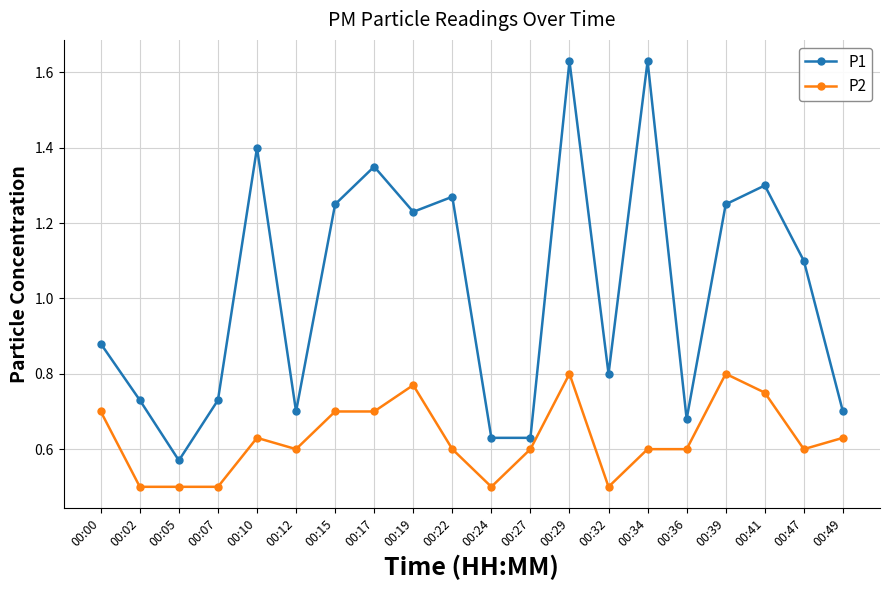

List the series in order of their peak value, lowest first.

P2, P1